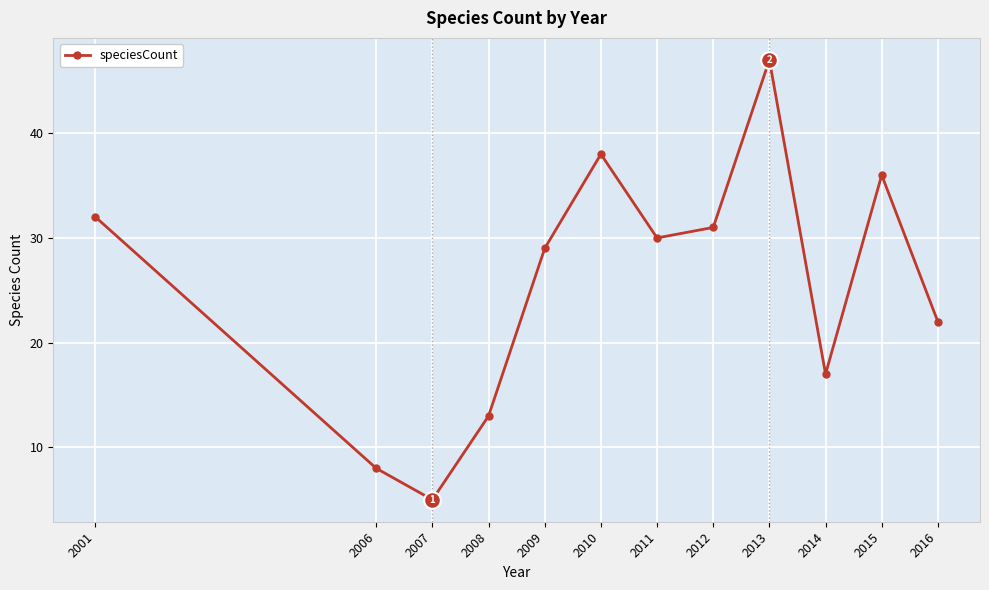

How many interior local peaks (higher than both neighbors) does the data have?

3